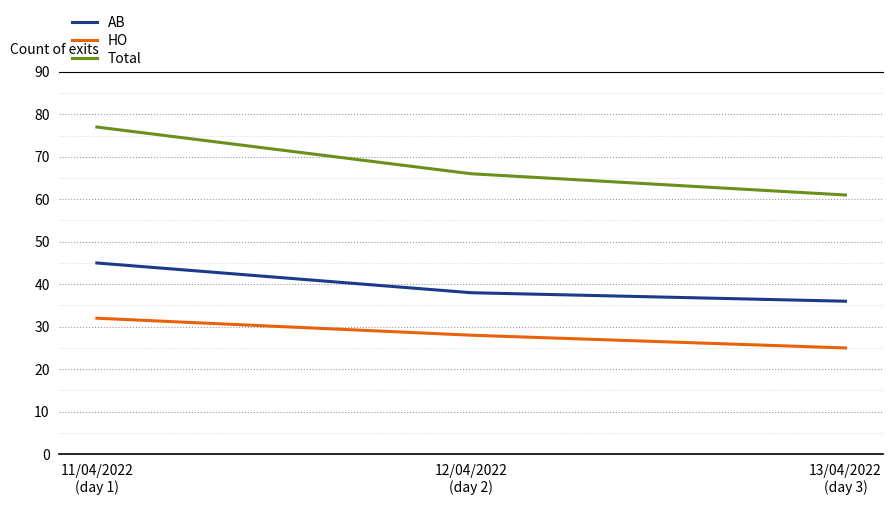

Which series has the largest range (max minus min)?

Total